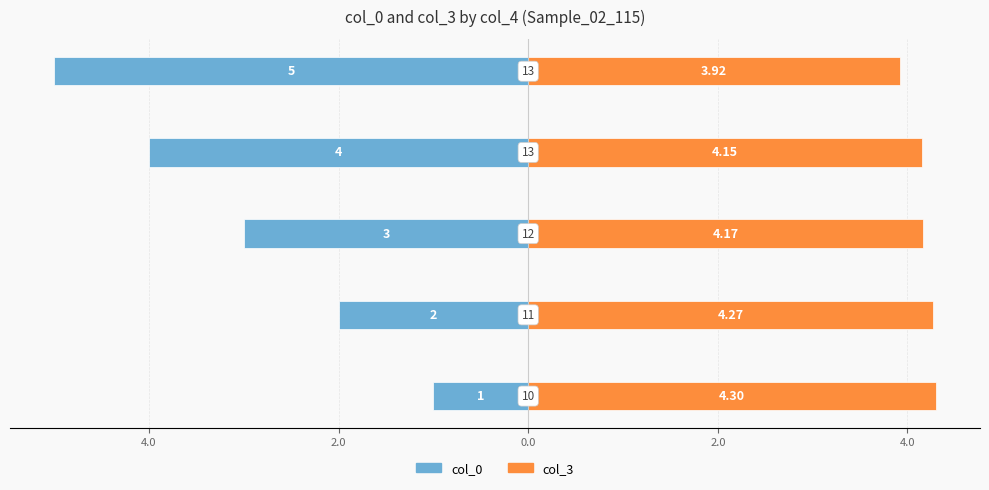

The value of col_3 at 2.0 is 4.2. True or false?

True